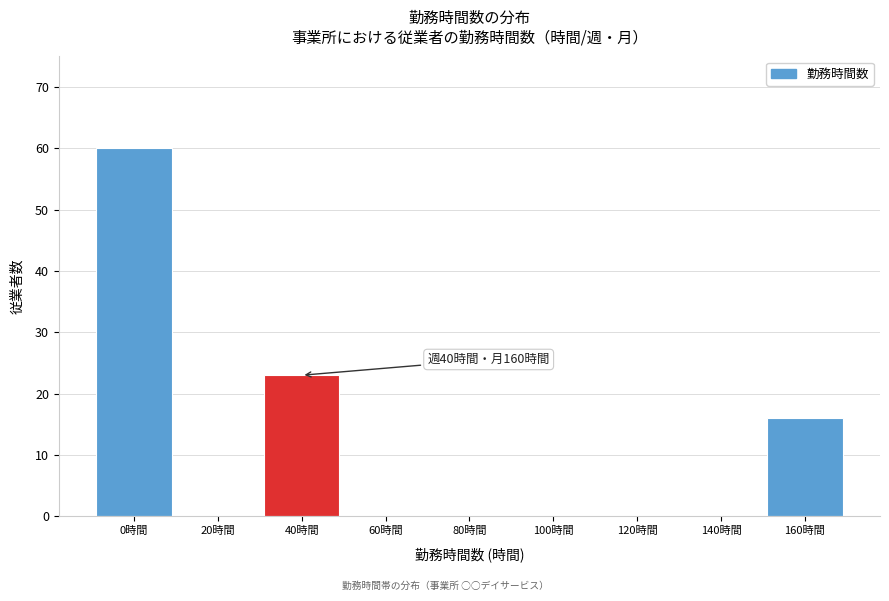

Reading left to right, extract all data points from this chart.

0時間=60	20時間=0	40時間=23	60時間=0	80時間=0	100時間=0	120時間=0	140時間=0	160時間=16